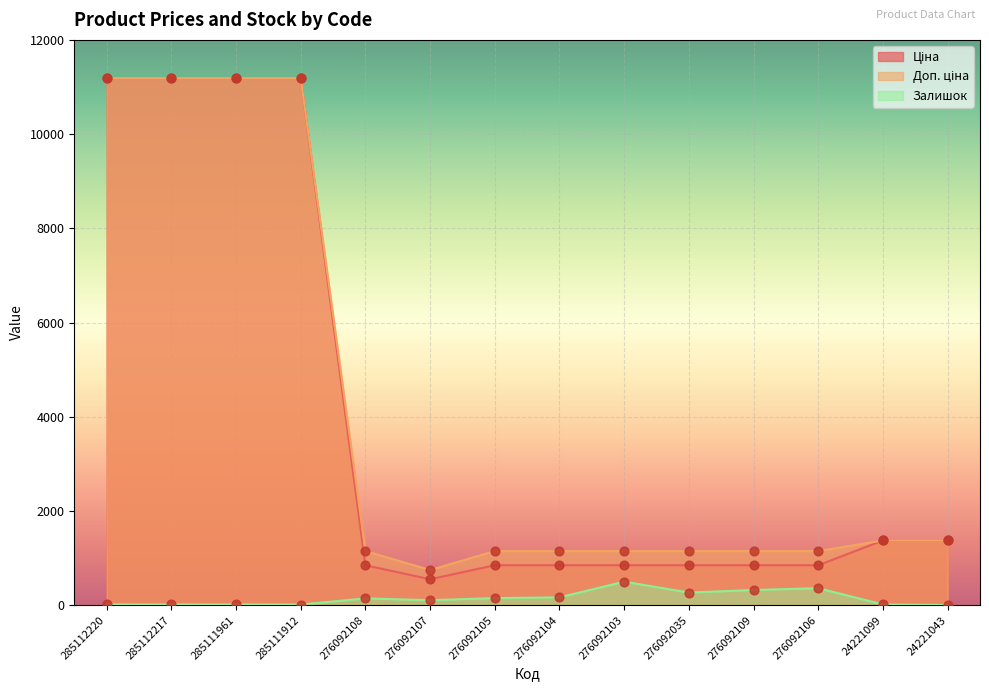

Which series has the widest spread of Y values?

Ціна